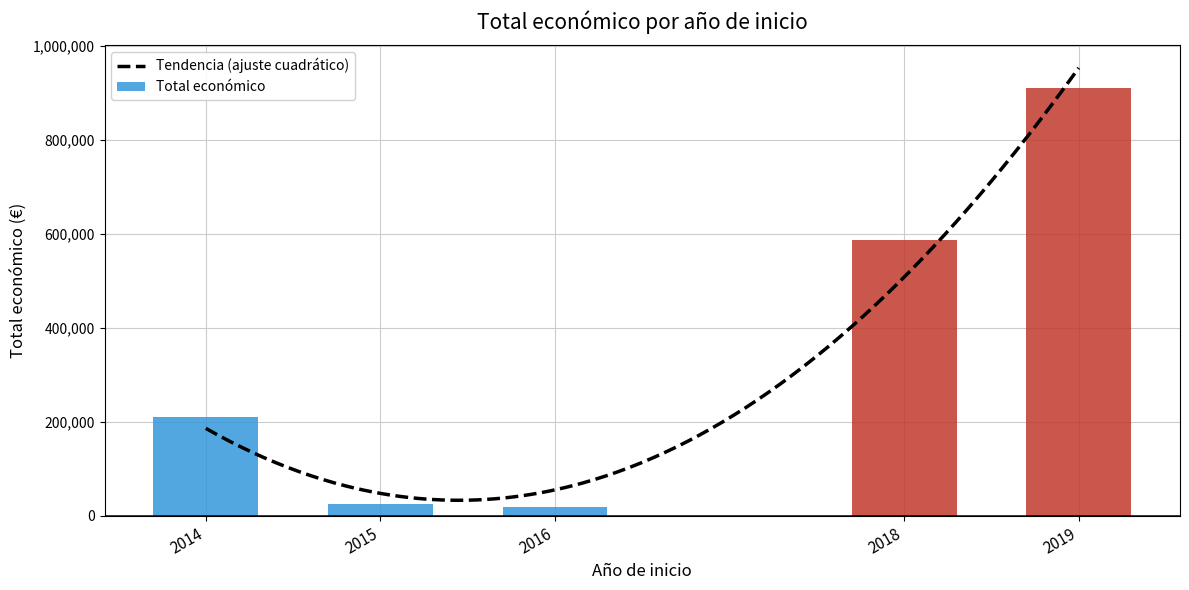

What is the difference between the second highest and minimum values in the Total económico series?

568078